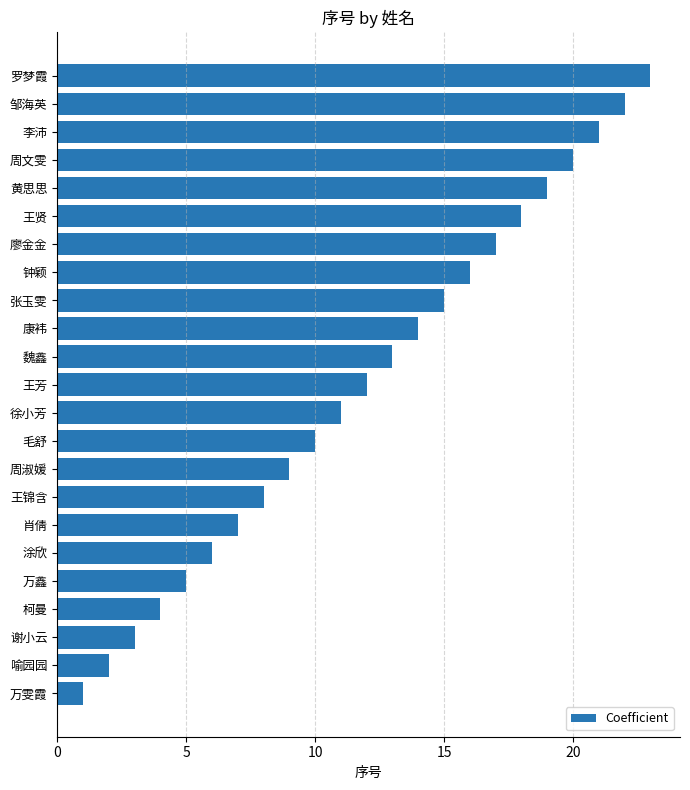

What is the sum of all values?

276